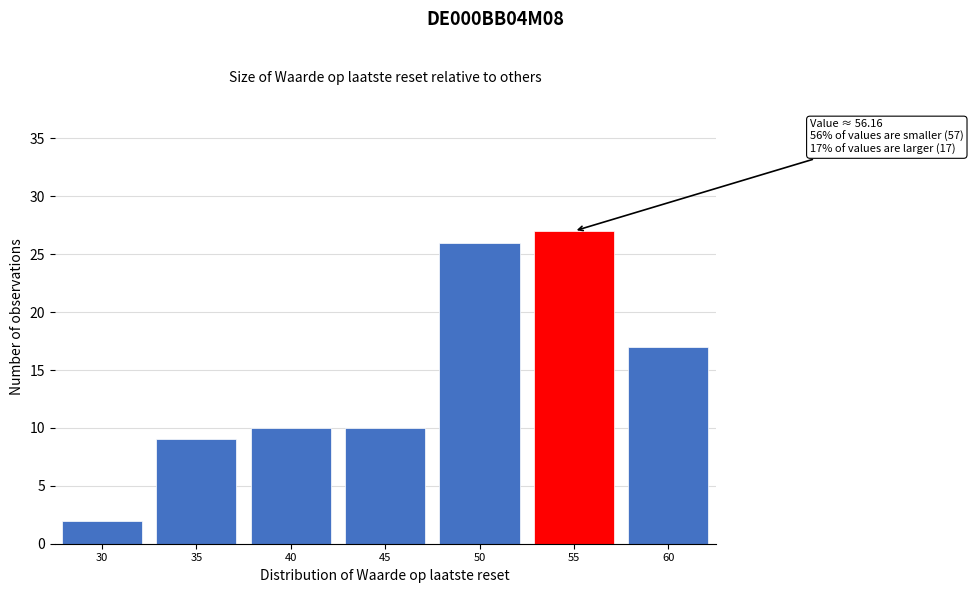

Reading left to right, list all the values displayed in this chart.

2	9	10	10	26	27	17